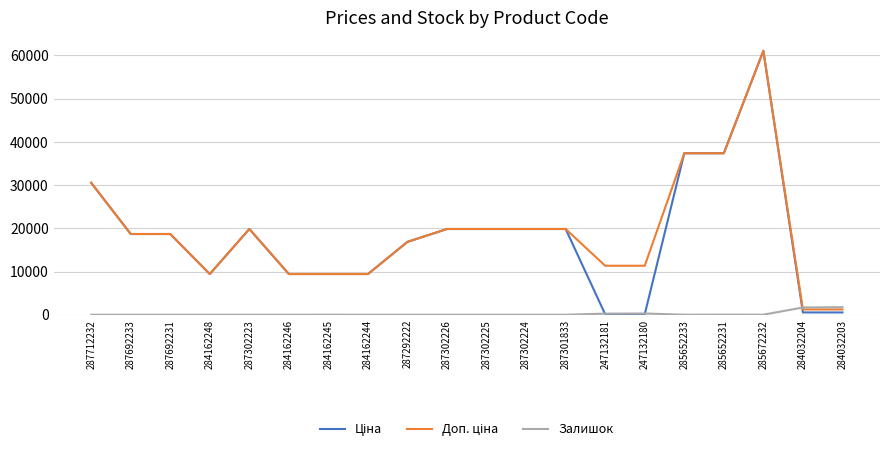

True or false: Залишок has a value of 7.0 at 284162245.

True